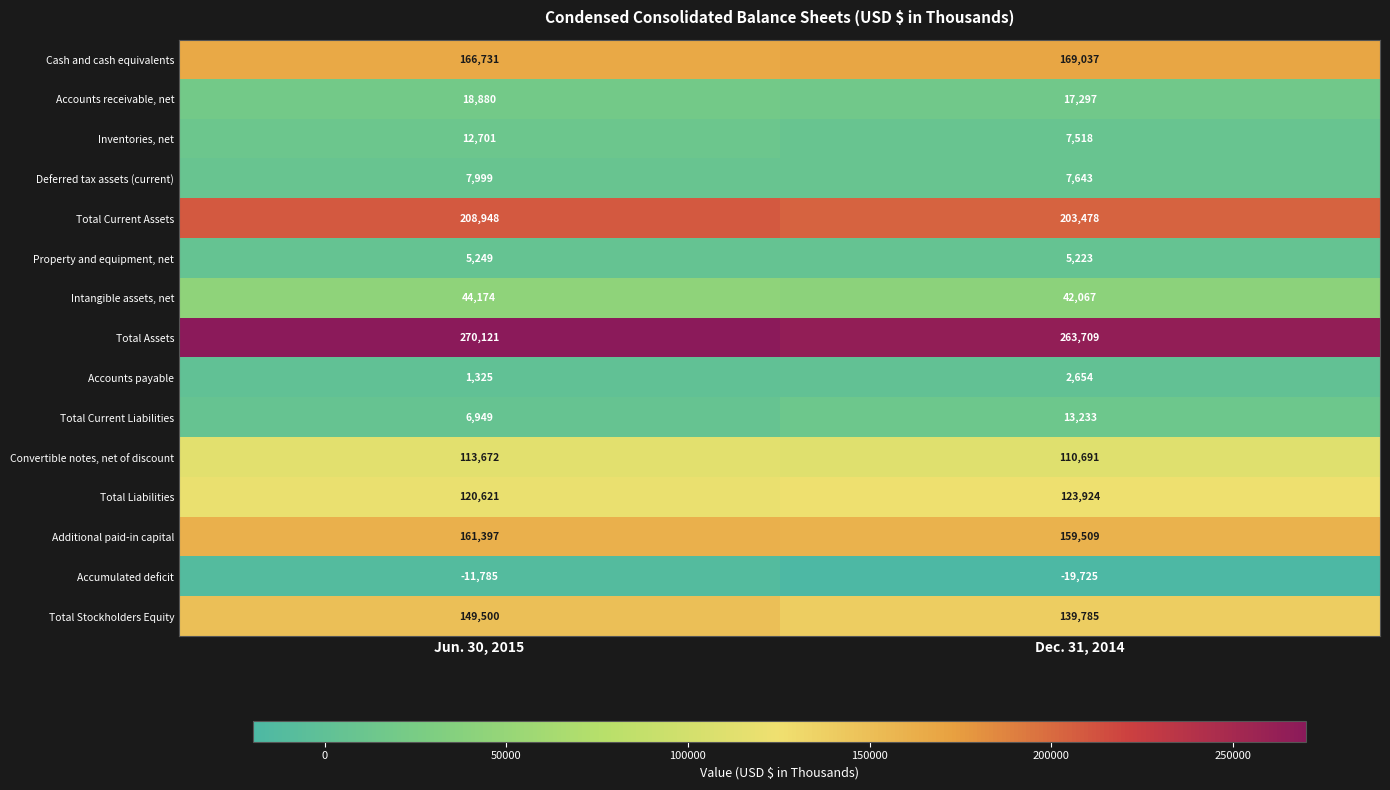

What is the total value across all series at Dec. 31, 2014?

1246043